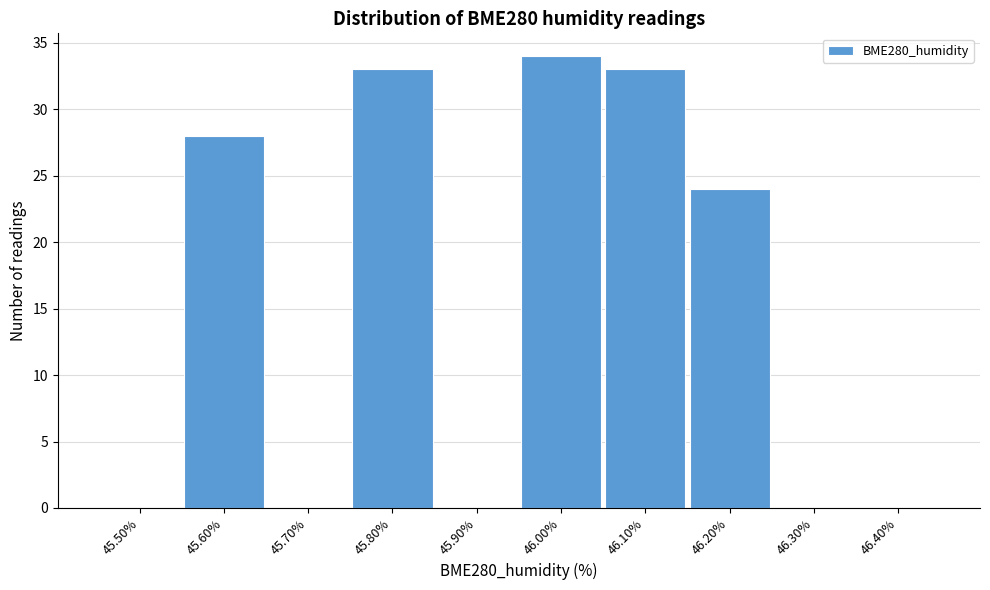

Reading right to left, what are all the values shown in this chart?

46.40%=0	46.30%=0	46.20%=24	46.10%=33	46.00%=34	45.90%=0	45.80%=33	45.70%=0	45.60%=28	45.50%=0